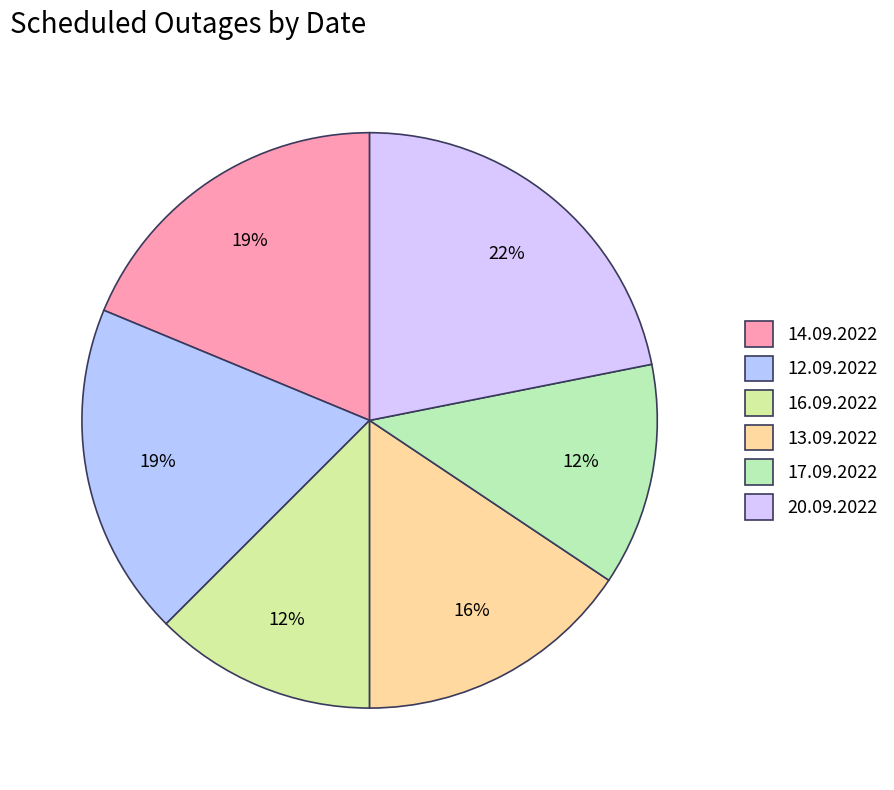

Count the number of slices in the pie.

6